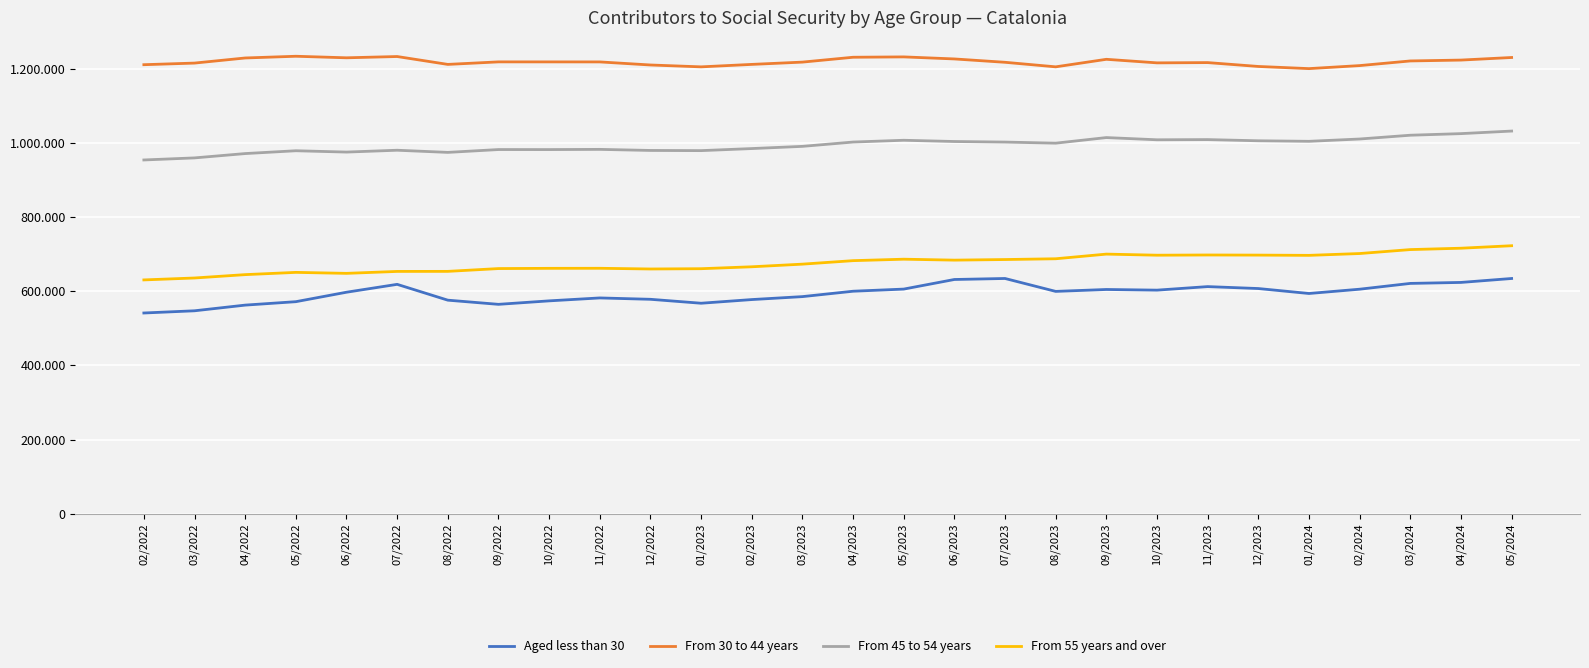

Is this an area chart (filled region under the line)?

No